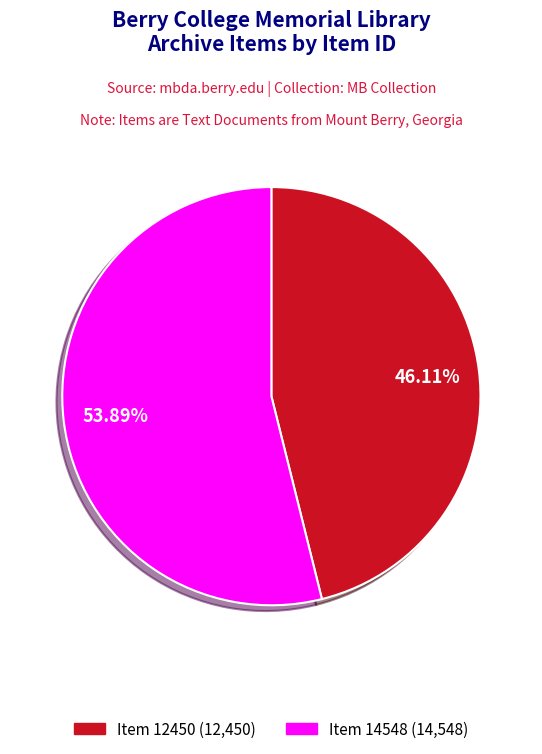

What percentage is the Item 12450 slice, to the nearest percent?

46%